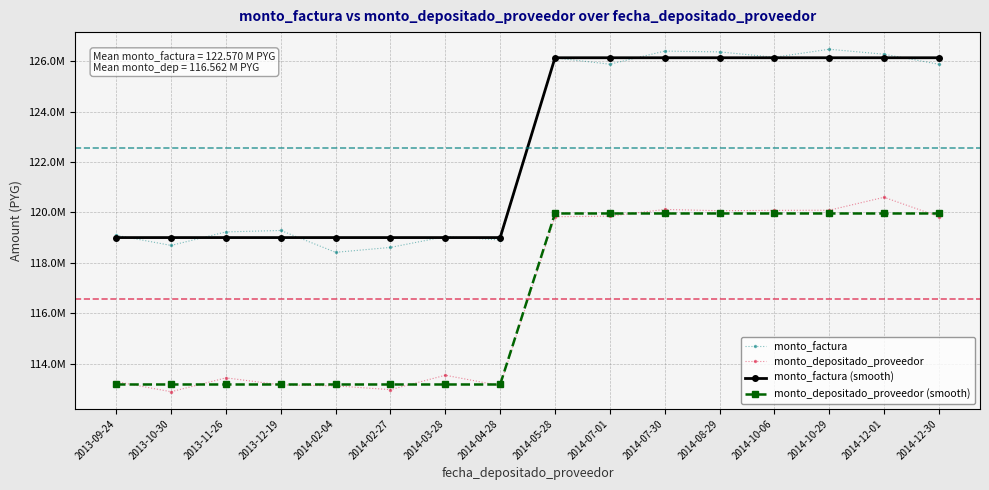

What position from the right is 2014-12-01?

2